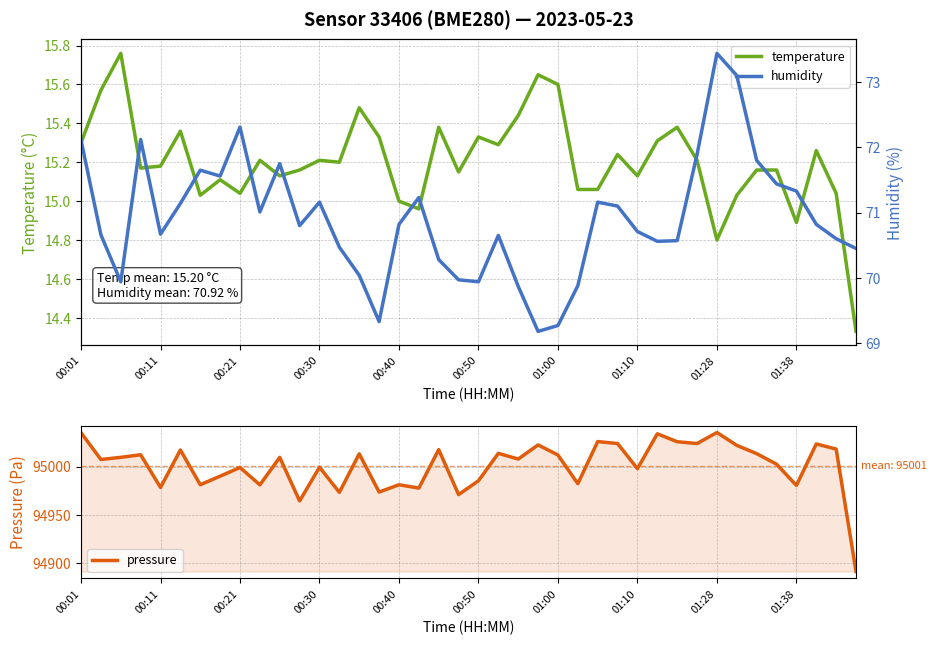

True or false: temperature has a value of 3.0 at 00:21.

False